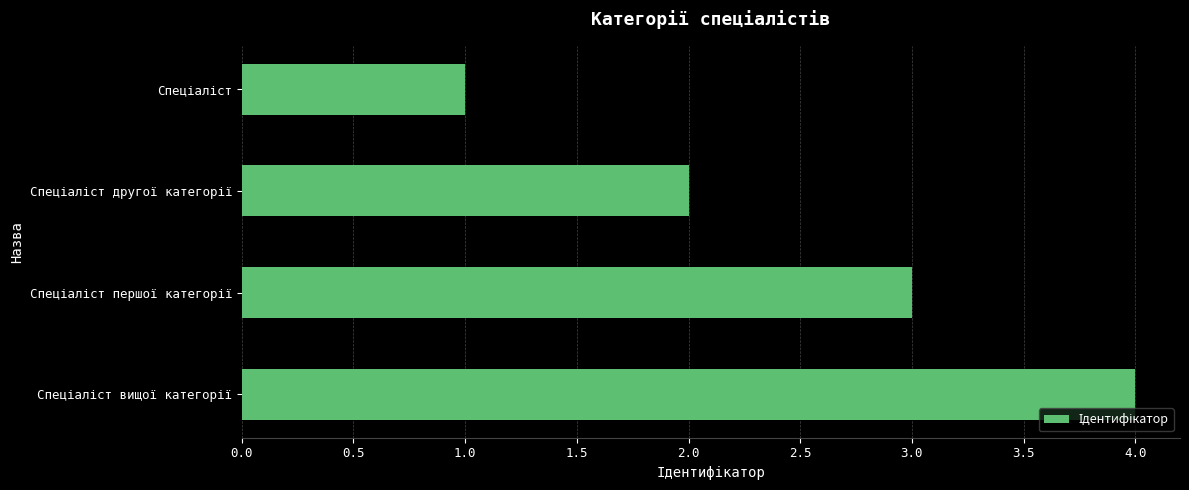

What is the difference between the maximum and minimum values?

3